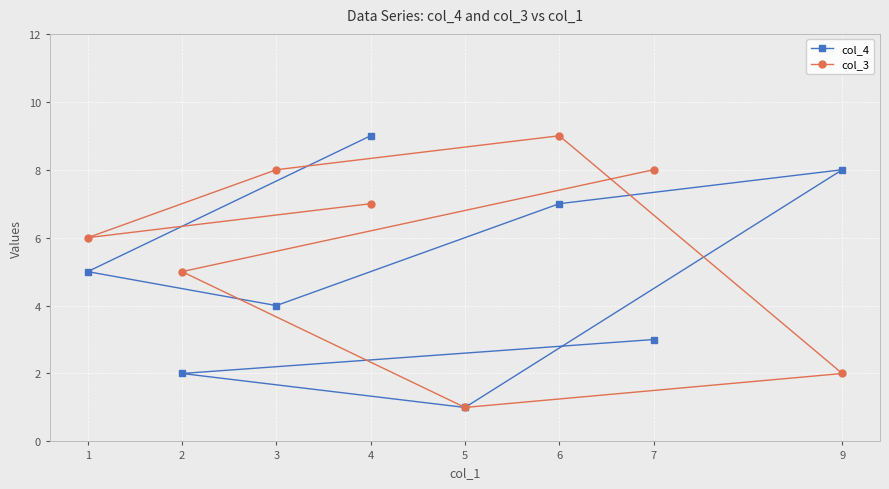

Between 1 and 3, which series saw the biggest shift?

col_3